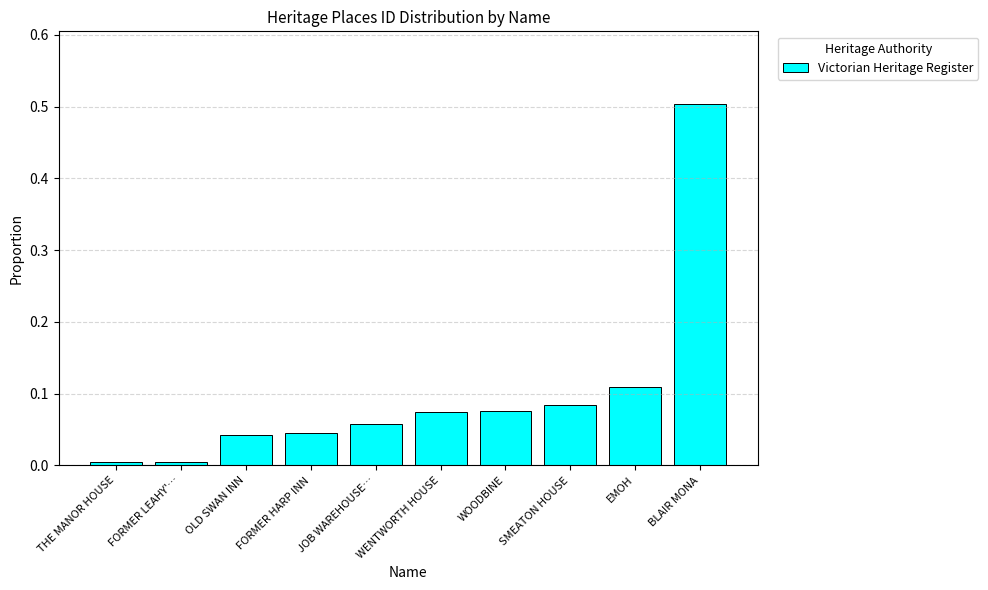

What is the difference between the maximum and minimum values?

0.5